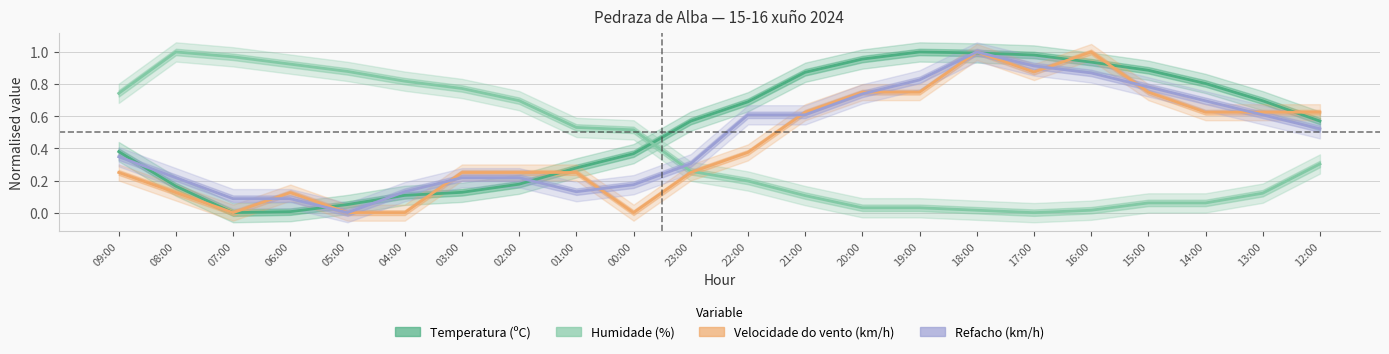

Is it true that Refacho (km/h) equals 0.2 at 00:00?

True